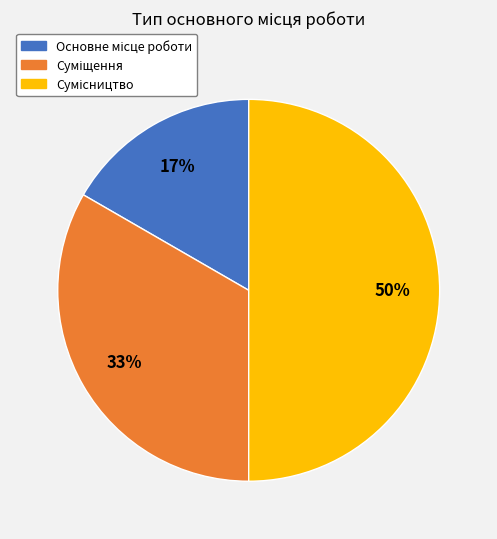

How many slices are in this pie chart?

3